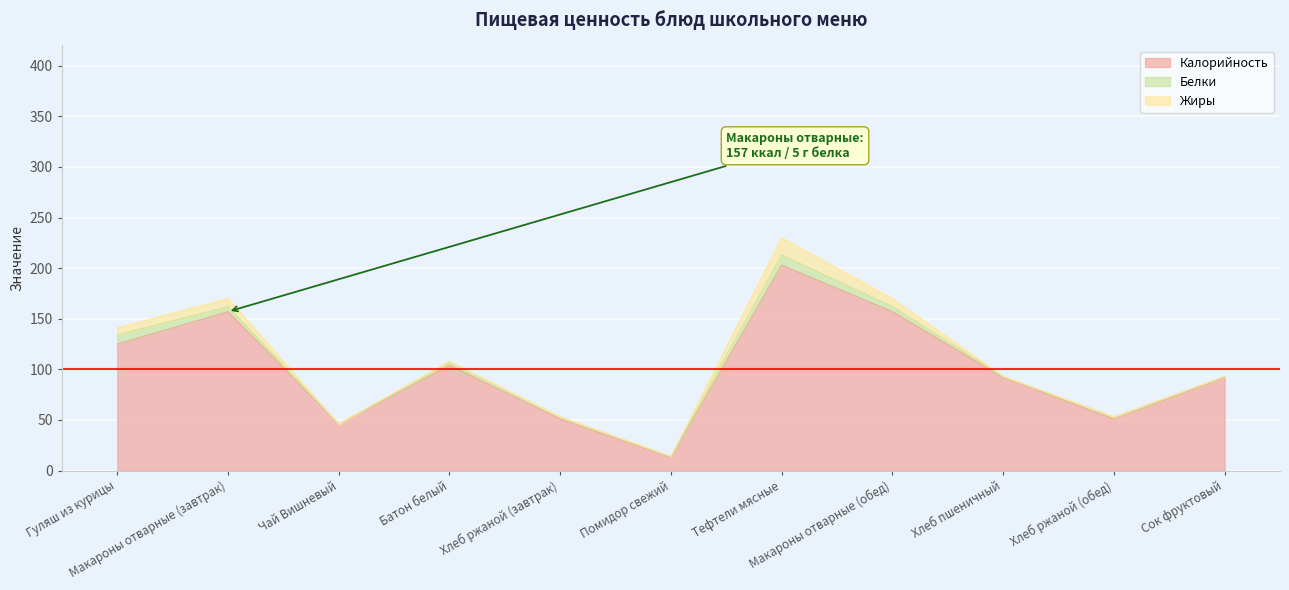

What is the value of the Калорийность point at the 4th from the left?

104